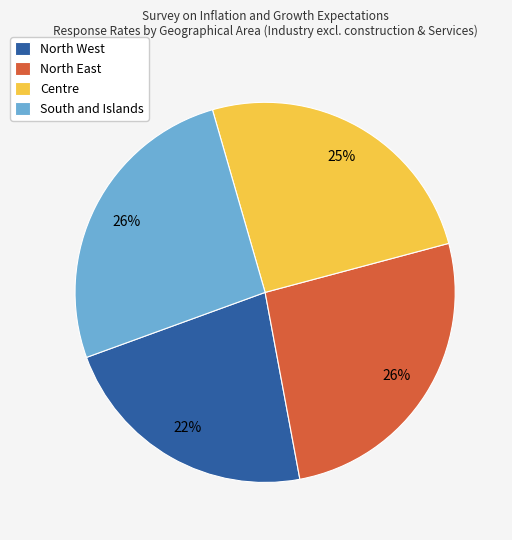

How many slices are in this pie chart?

4